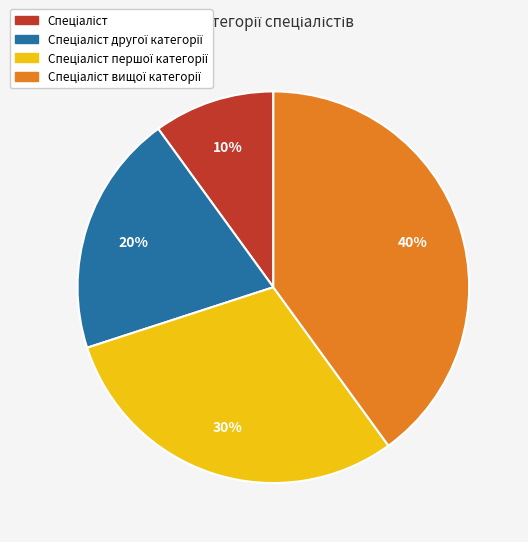

Does any single category account for the majority?

No